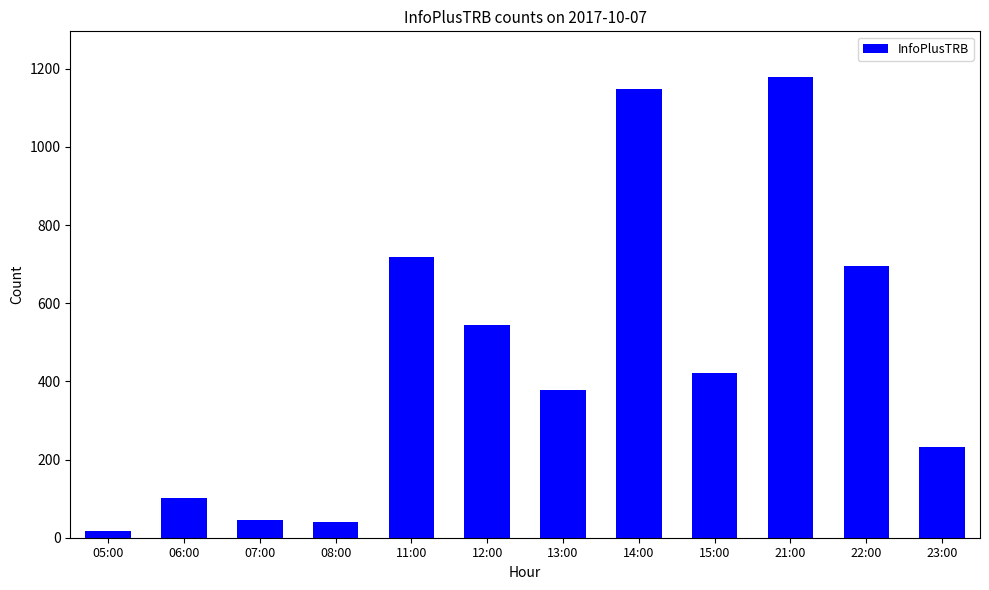

What is the label of the 3rd bar from the left?

07:00